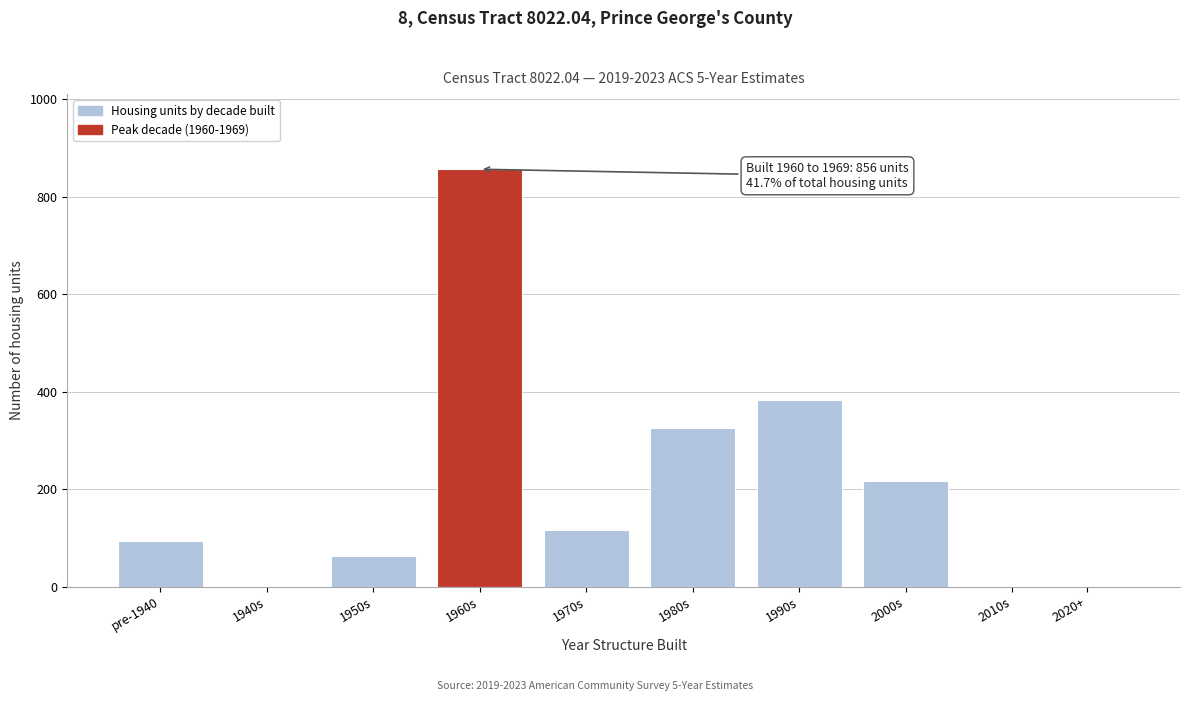

Reading left to right, what are all the values shown in this chart?

pre-1940=93	1940s=0	1950s=62	1960s=856	1970s=117	1980s=325	1990s=382	2000s=217	2010s=0	2020+=0